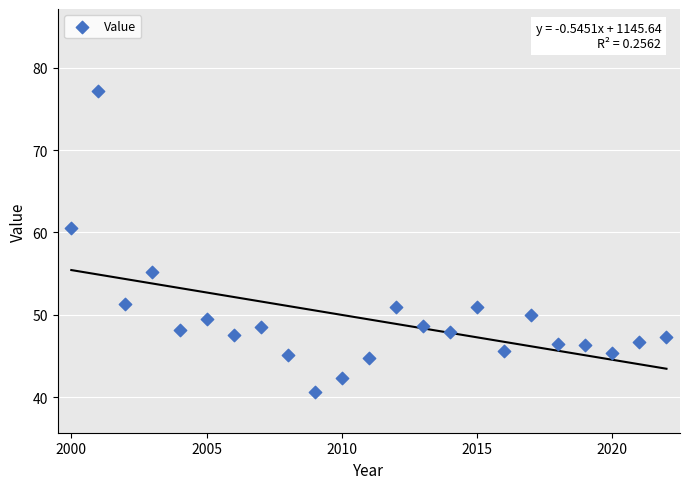

What is the range of Y values (max minus min)?

36.5